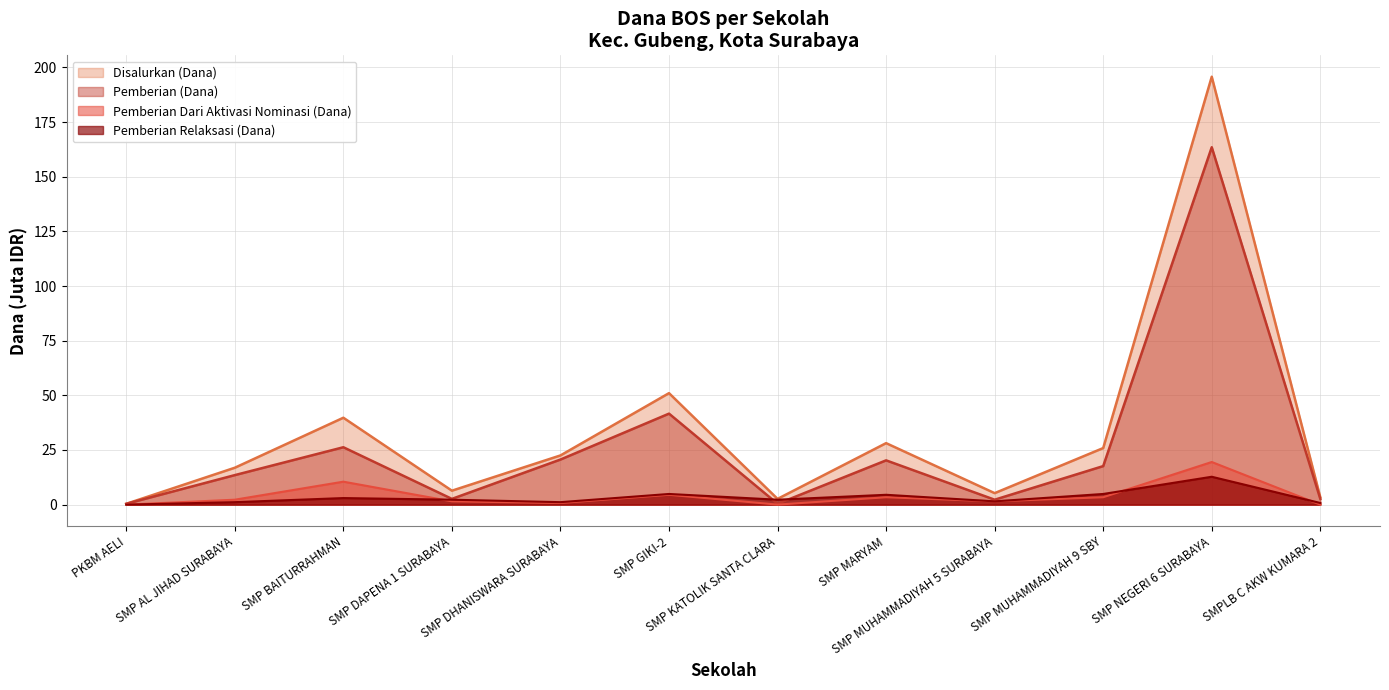

True or false: Pemberian (Dana) and Pemberian Relaksasi (Dana) cross at least once.

True